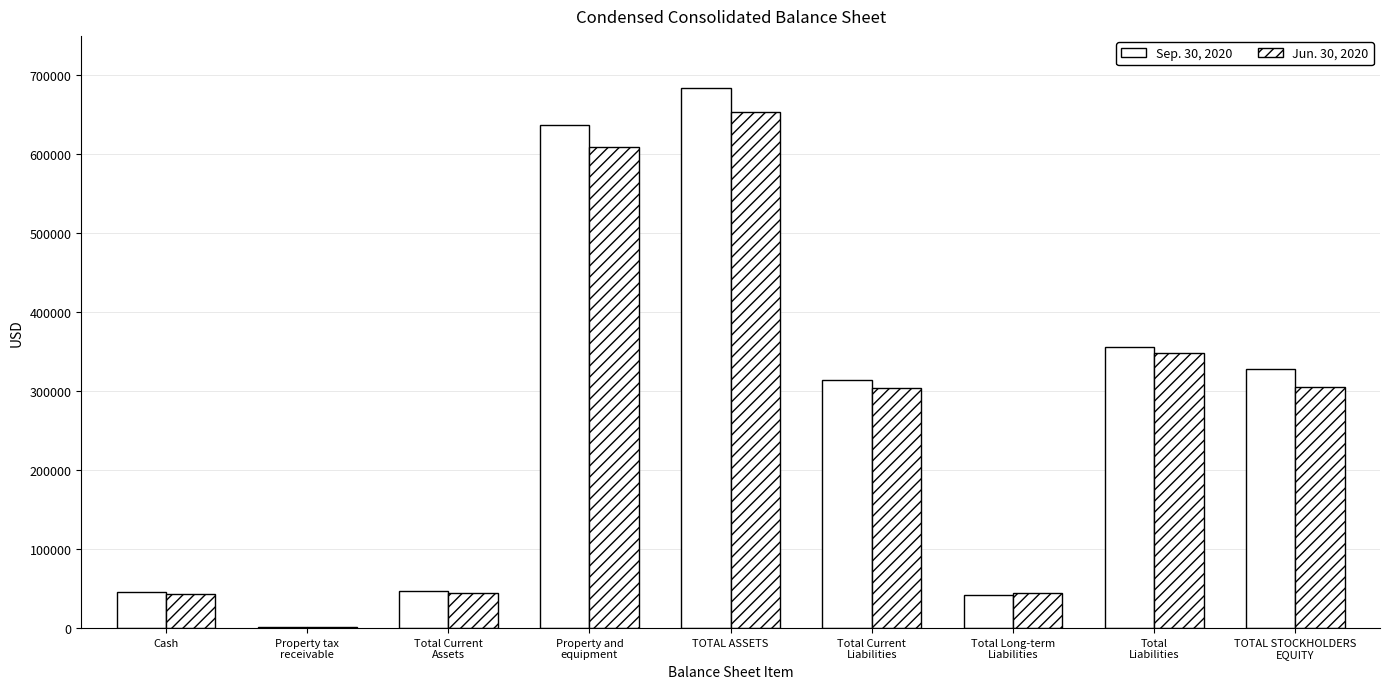

Does the chart contain stacked bars?

No